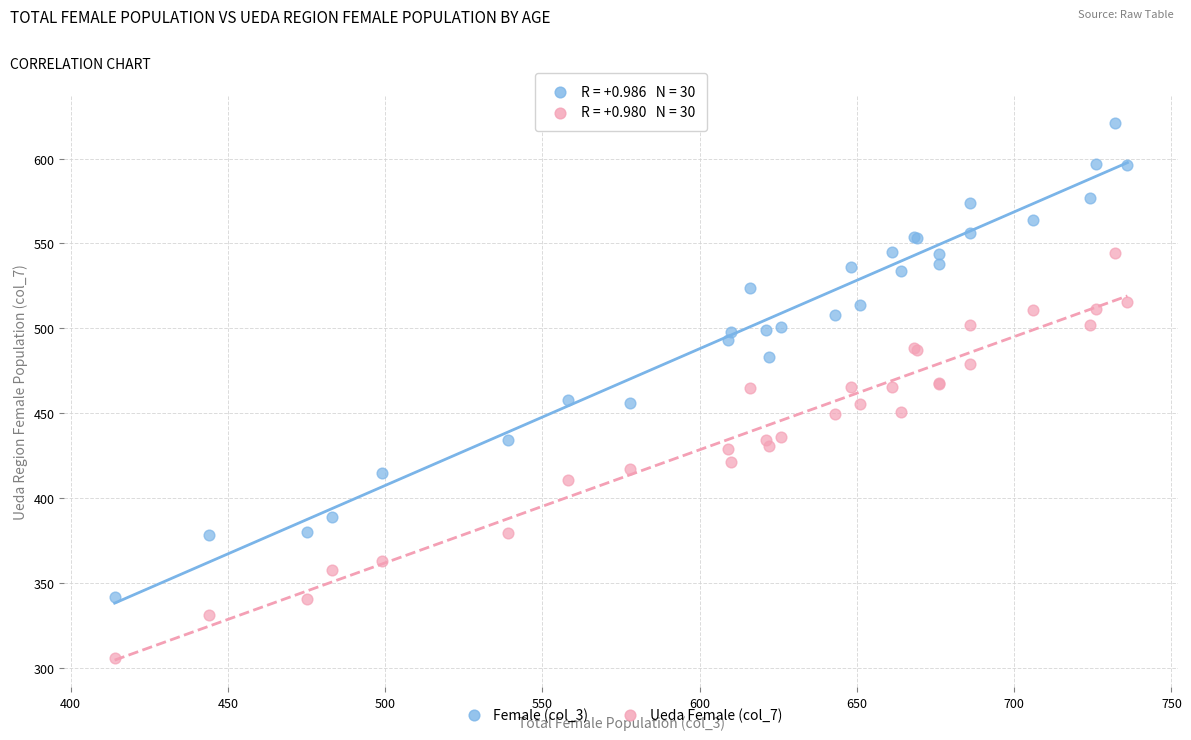

Which series contains the highest Y value?

Female (col_3)